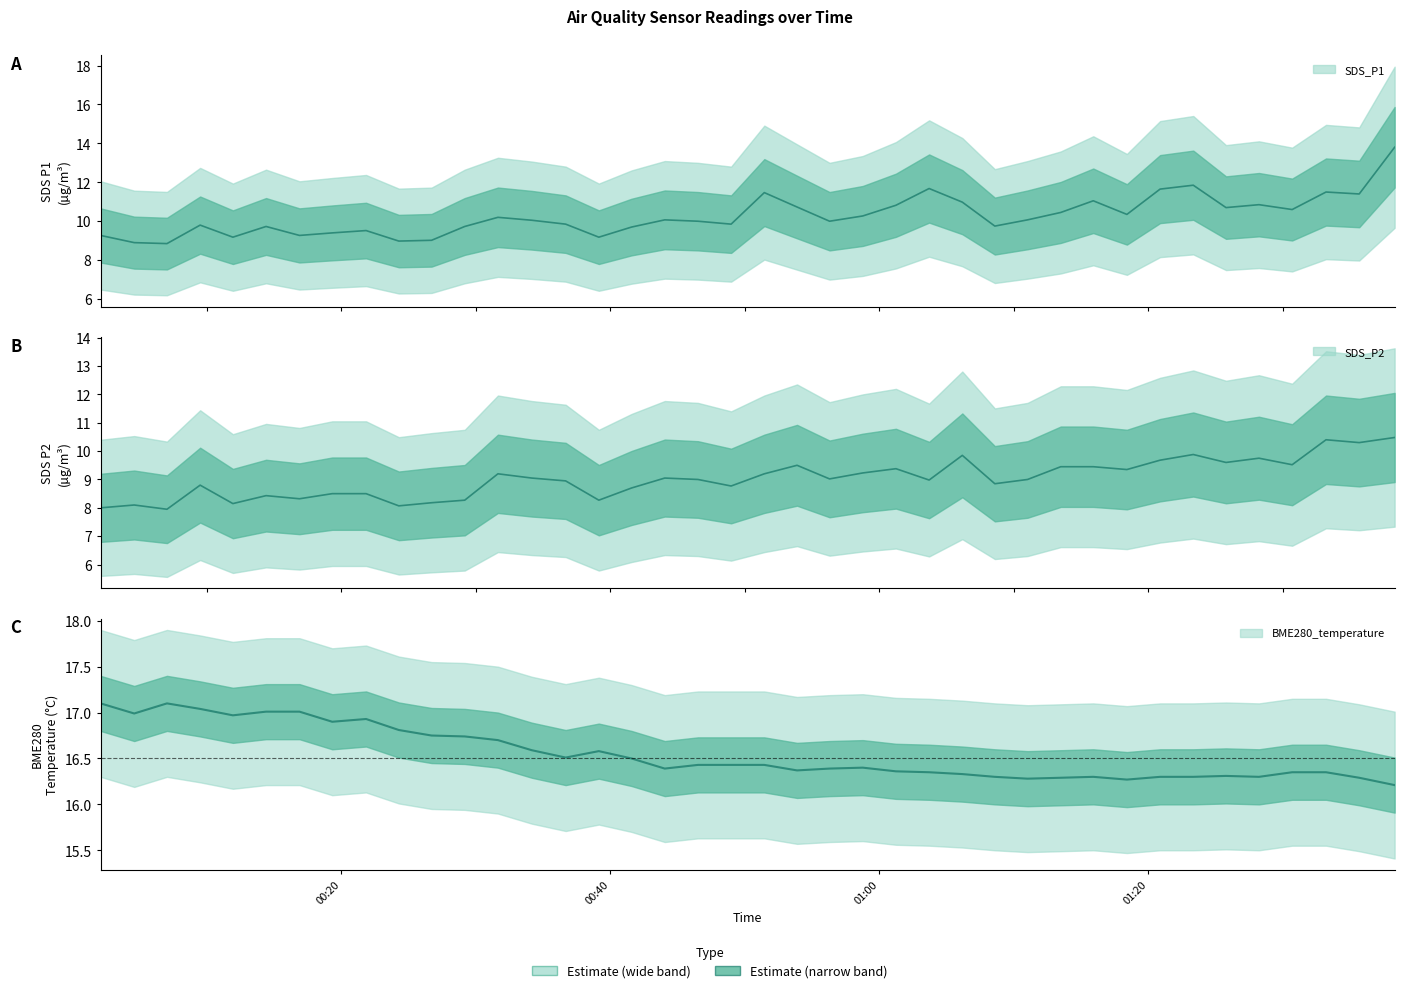

What value does the SDS_P2 series have at 2021/09/09 00:53:53?

9.5